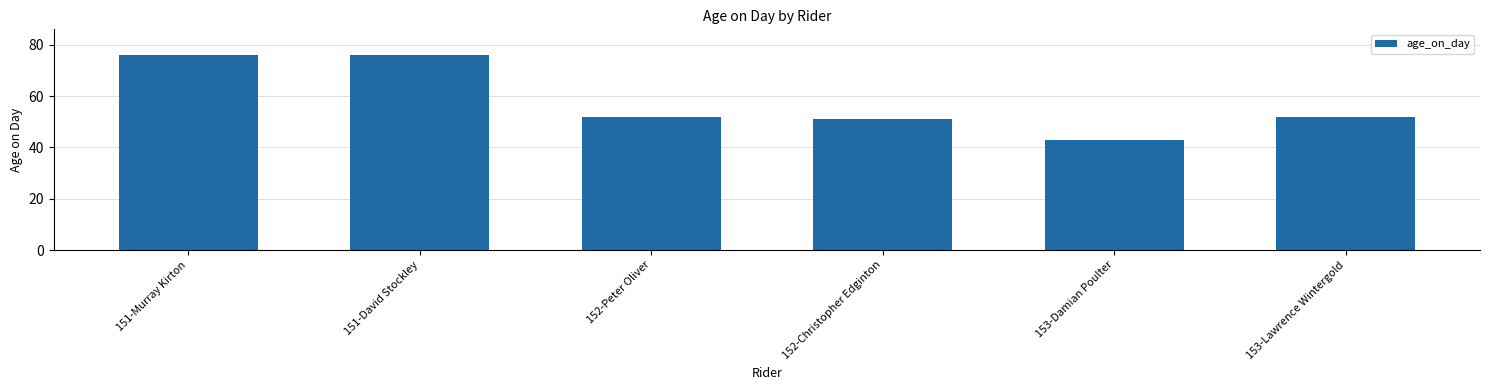

True or false: the data shows 51 at 152-Christopher Edginton.

True